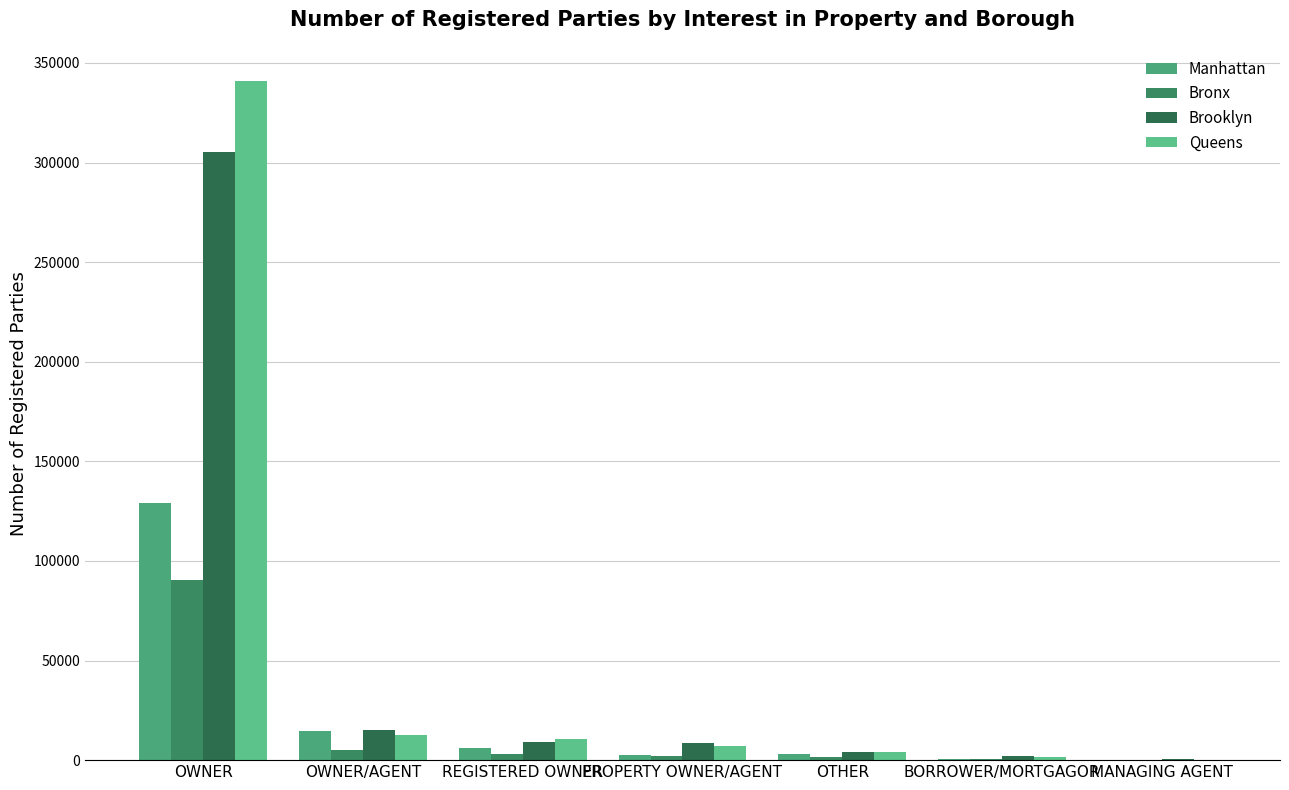

What is the average value of the Bronx series?

14619